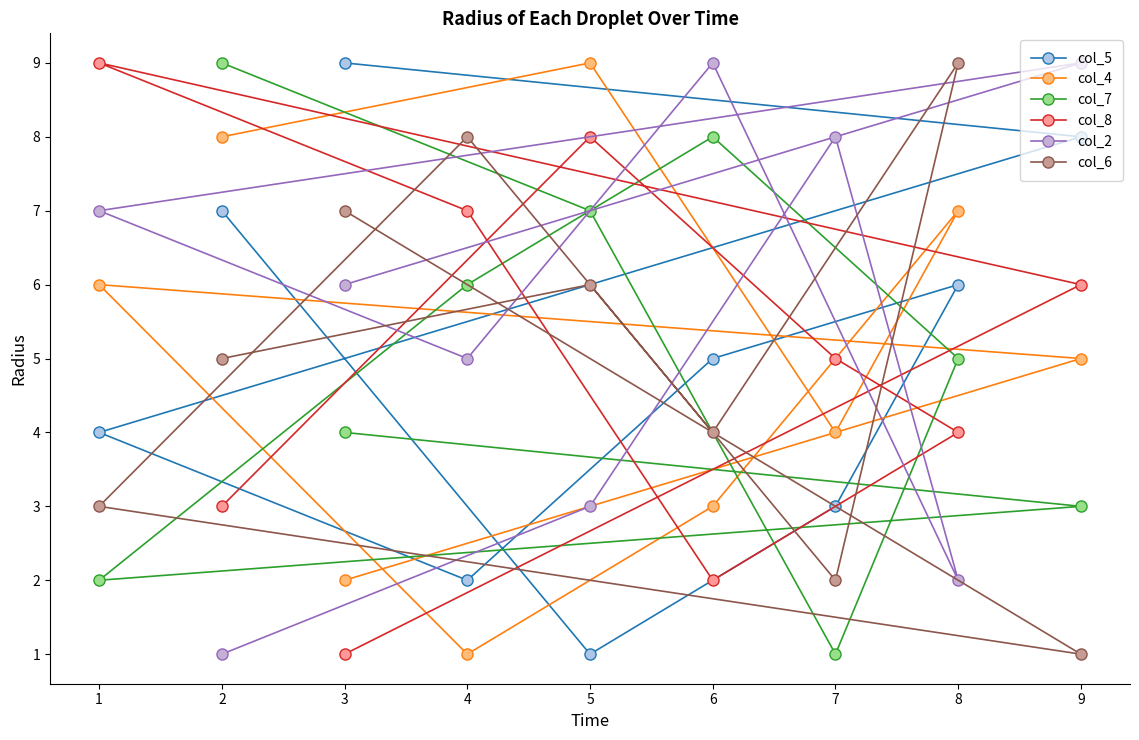

List the series in order of their peak value, highest first.

col_5, col_4, col_7, col_8, col_2, col_6